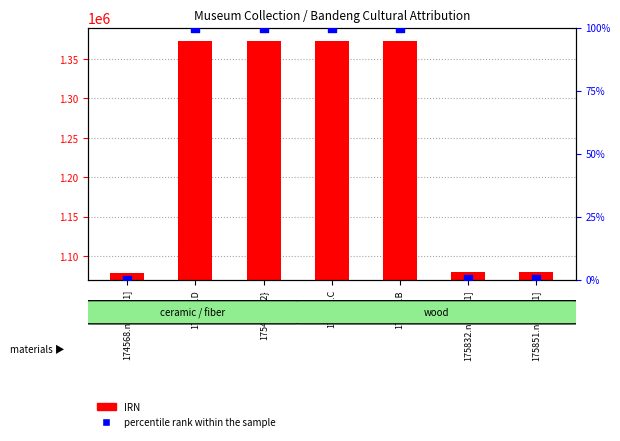

What are all the series names shown in the legend?

IRN, percentile rank within the sample